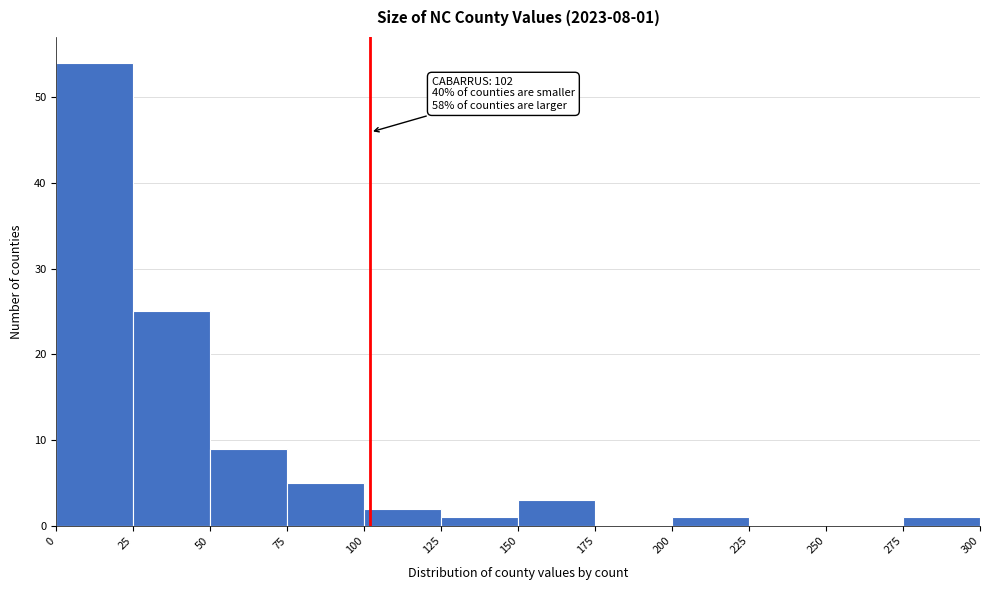

Over which range of the x-axis is the bar tallest?

0 to 25